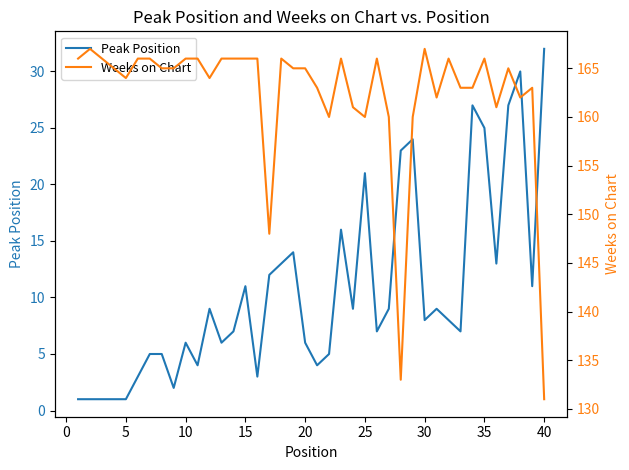

What is the minimum value for Peak Position?

1